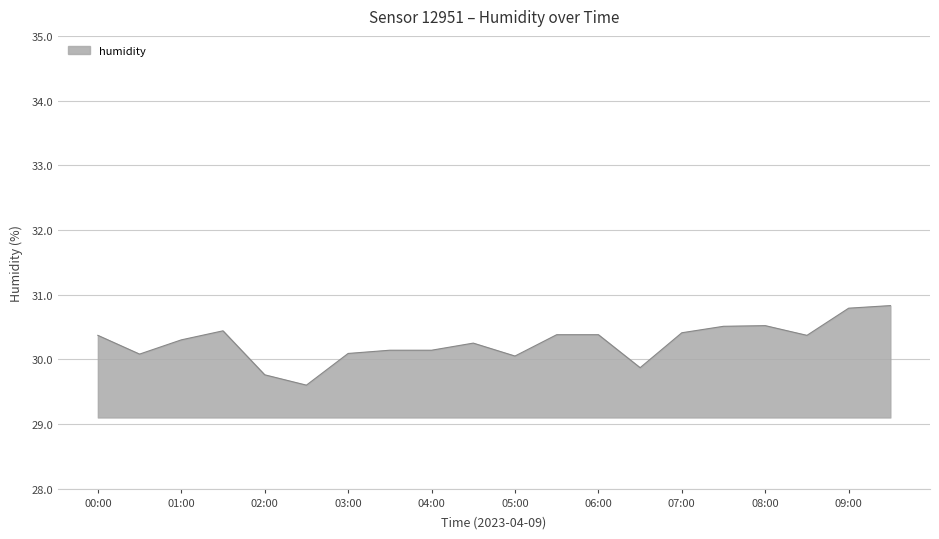

What is the minimum value shown in the chart?

29.6